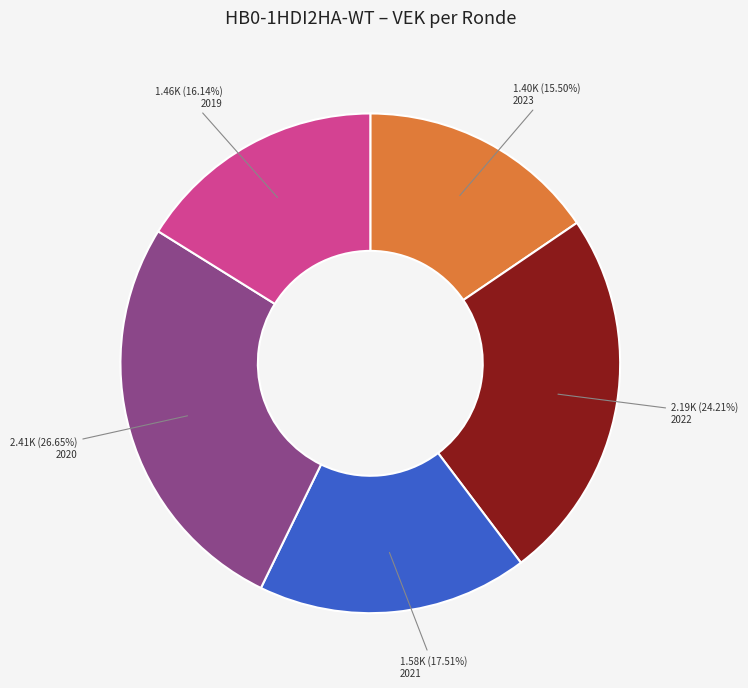

Count the number of slices in the pie.

5